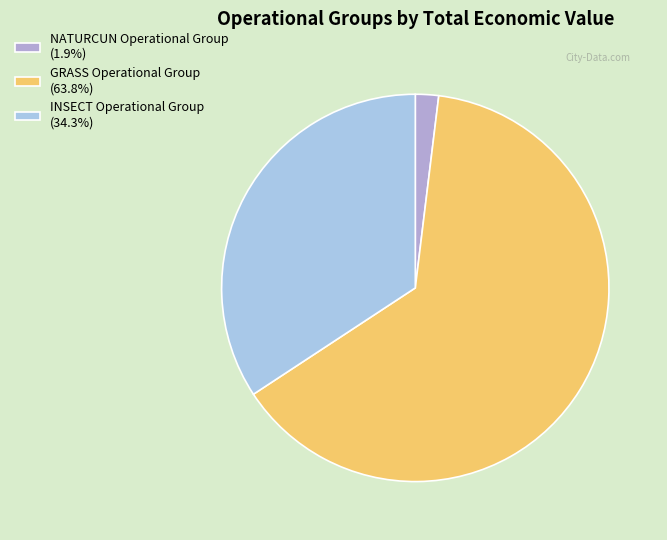

Rank the categories by value from highest to lowest.

GRASS Operational Group, INSECT Operational Group, NATURCUN Operational Group